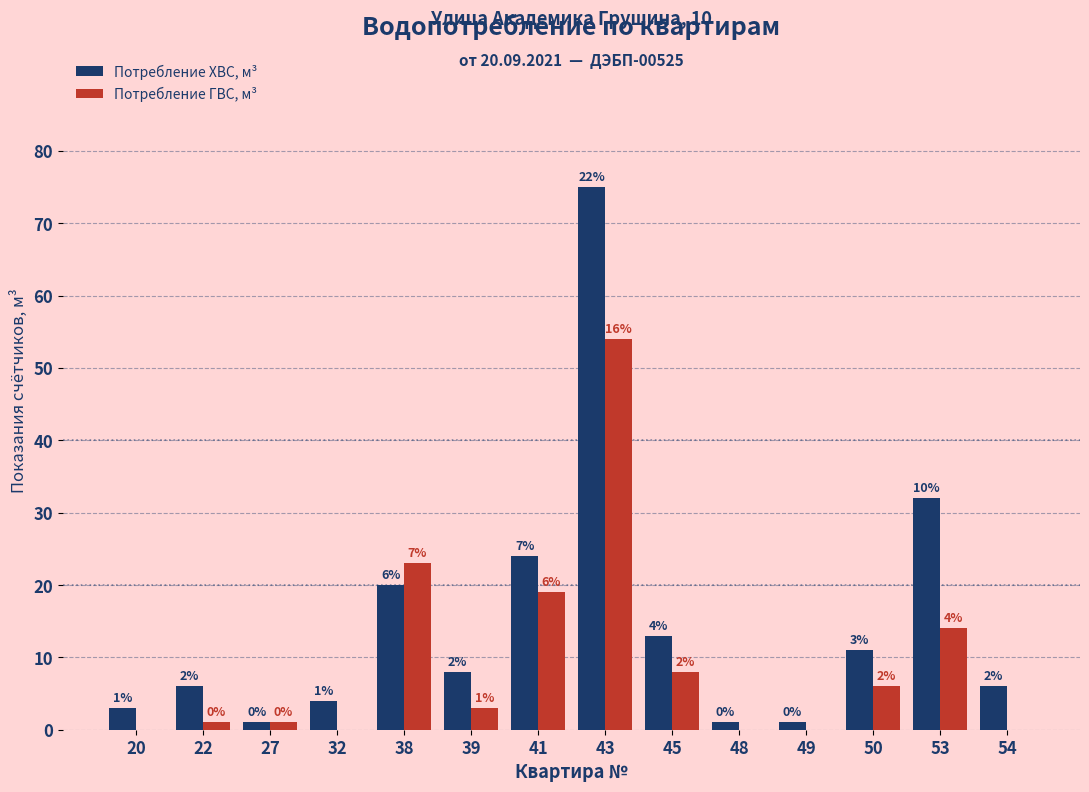

Reading left to right, what are all the values shown in this chart?

Потребление ХВС, м³: 20=3	22=6	27=1	32=4	38=20	39=8	41=24	43=75	45=13	48=1	49=1	50=11	53=32	54=6
Потребление ГВС, м³: 20=0	22=1	27=1	32=0	38=23	39=3	41=19	43=54	45=8	48=0	49=0	50=6	53=14	54=0